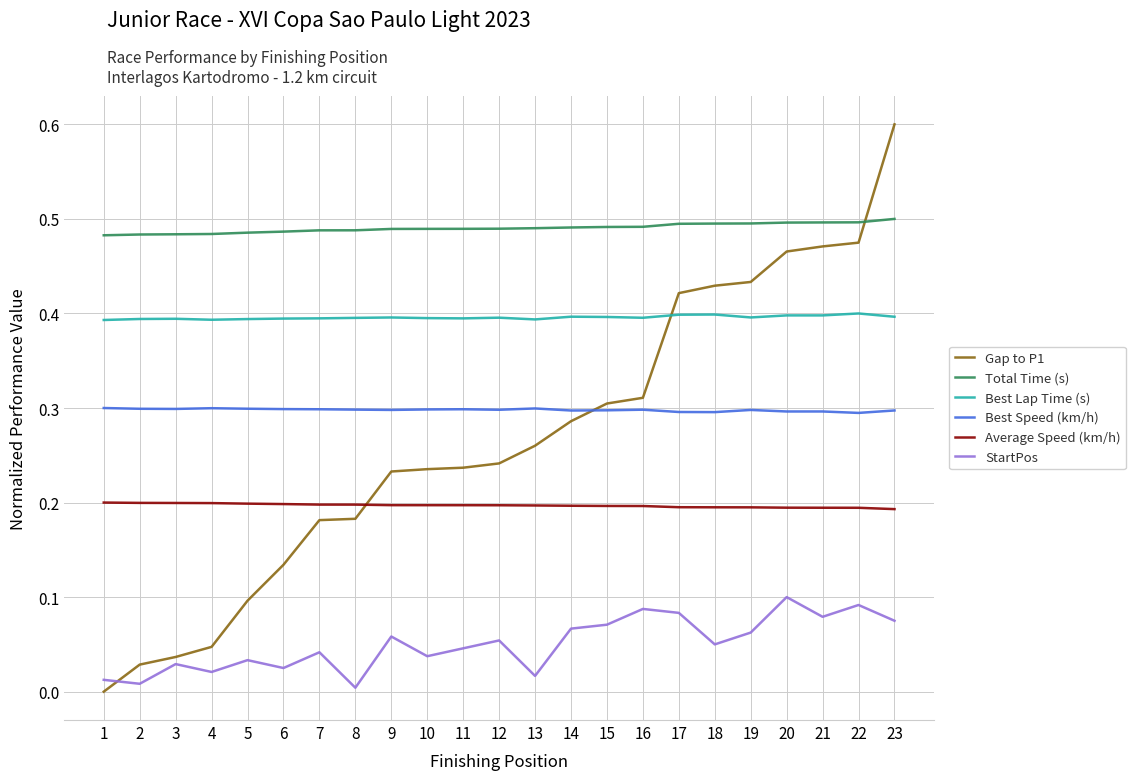

At which category is the sum across all series the highest?

23